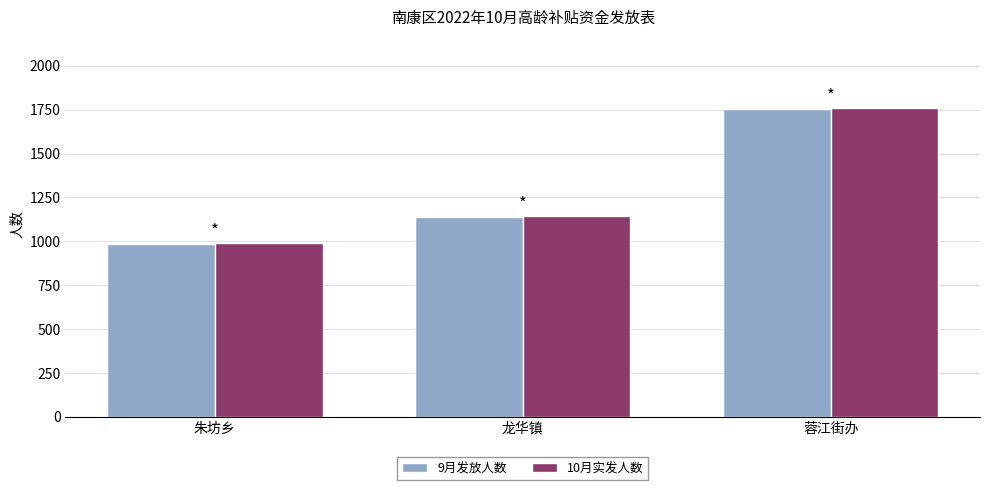

List the labels in order of 10月实发人数 value, smallest first.

朱坊乡, 龙华镇, 蓉江街办